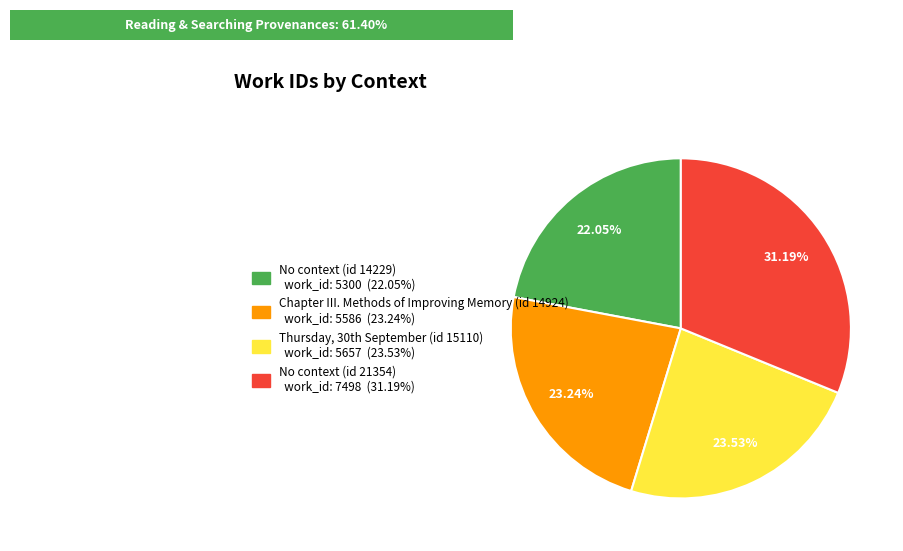

Is it true that No context (id 14229) is 35% of the pie?

False